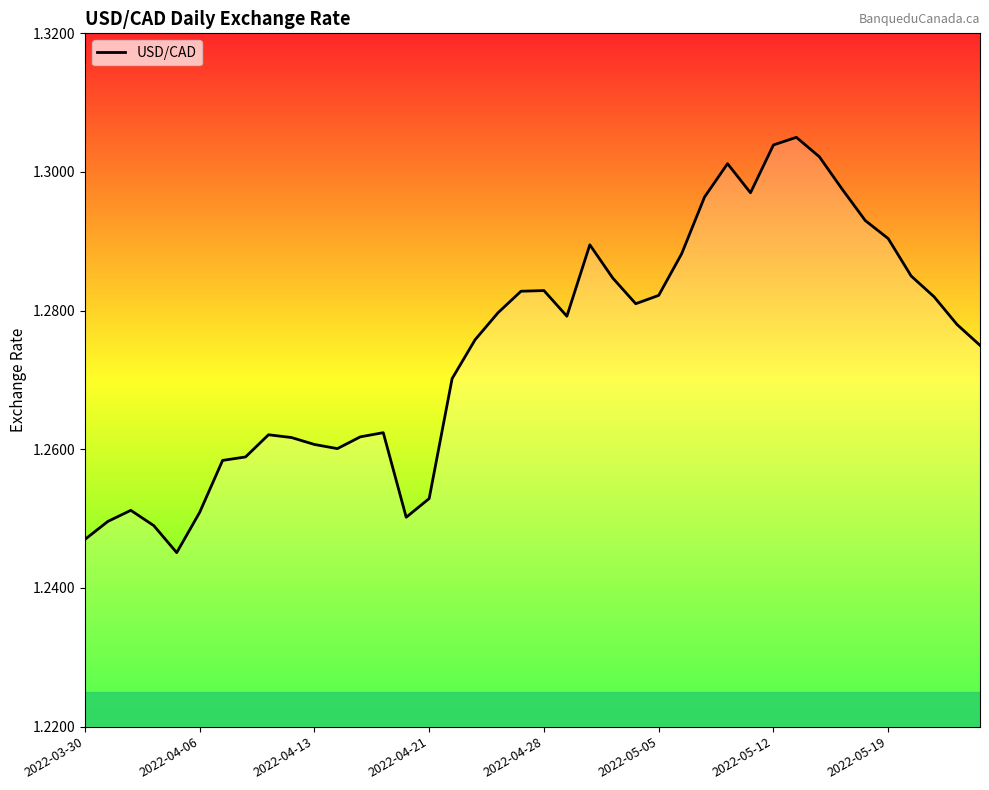

How many lines are shown in the chart?

1